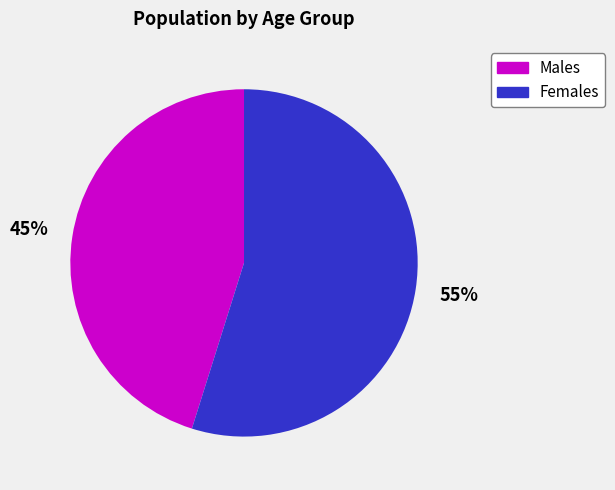

To the nearest percent, what is the average slice percentage?

50%